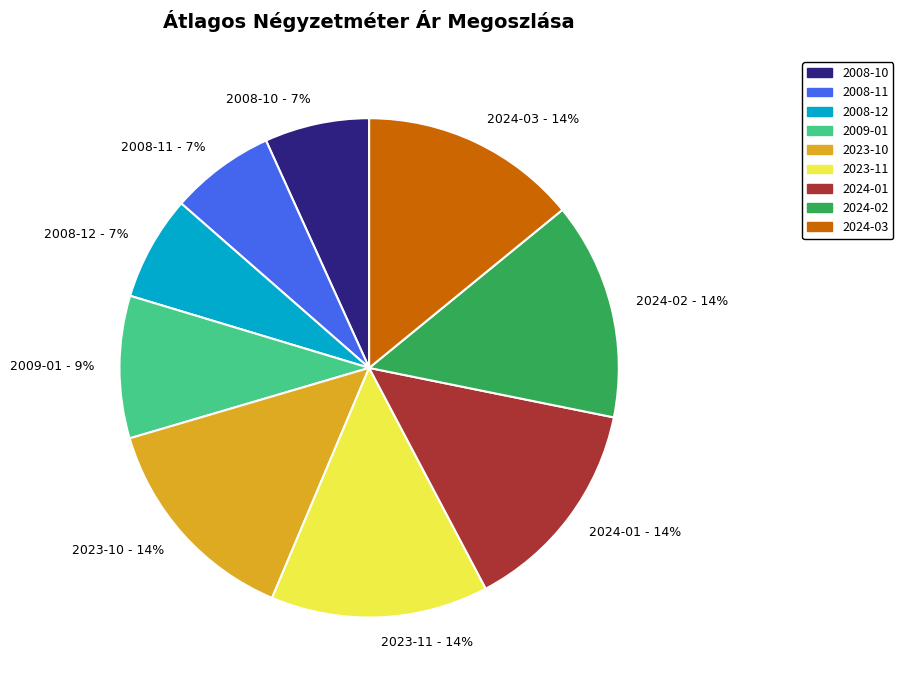

Do 2008-12 and 2023-11 together represent more than half of the pie?

No